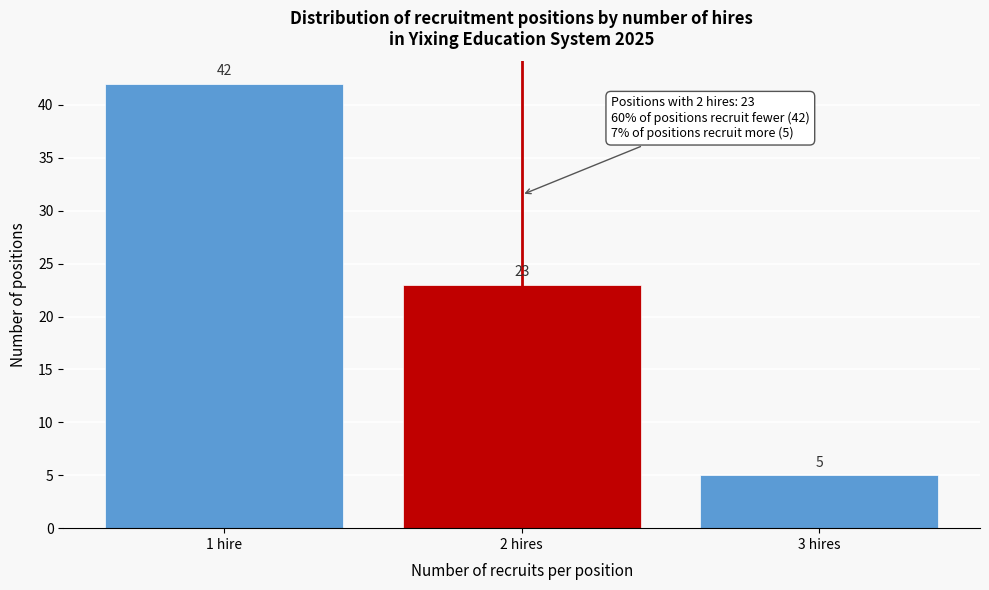

Reading left to right, what are all the values shown in this chart?

42	23	5